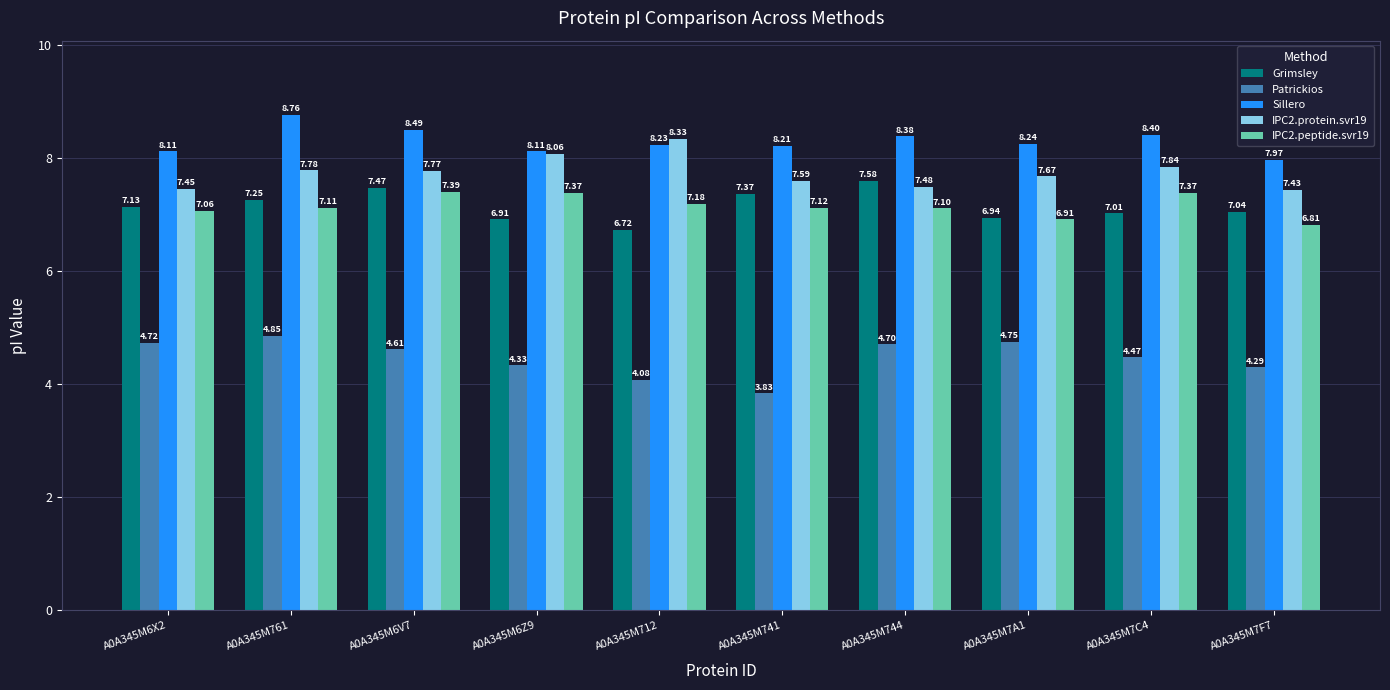

What are all the series names shown in the legend?

Grimsley, Patrickios, Sillero, IPC2.protein.svr19, IPC2.peptide.svr19